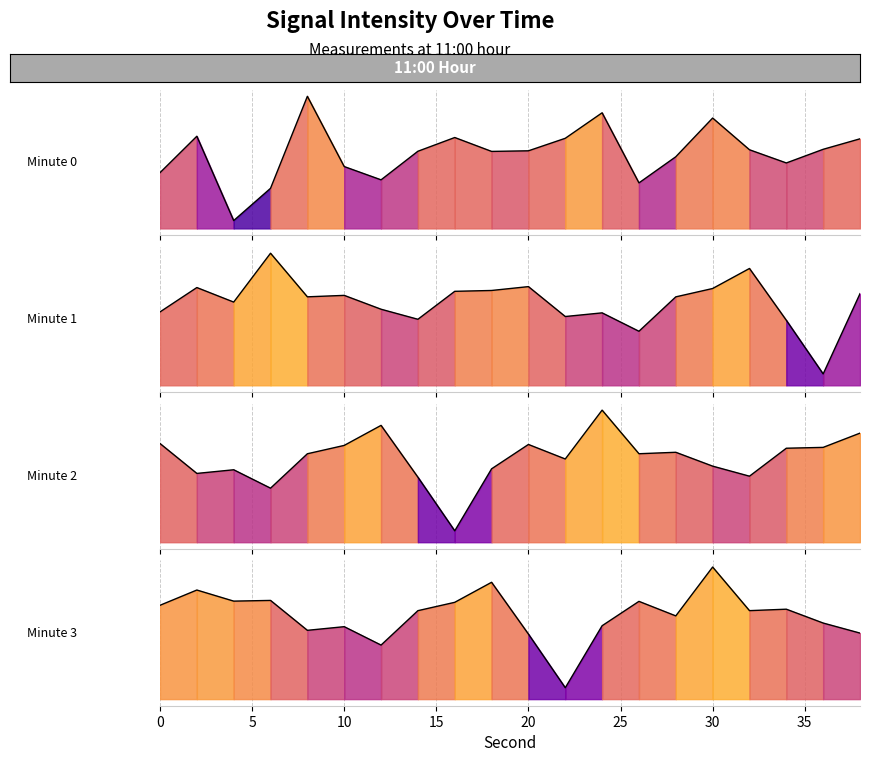

At which label does minute_0 first exceed -130?

2